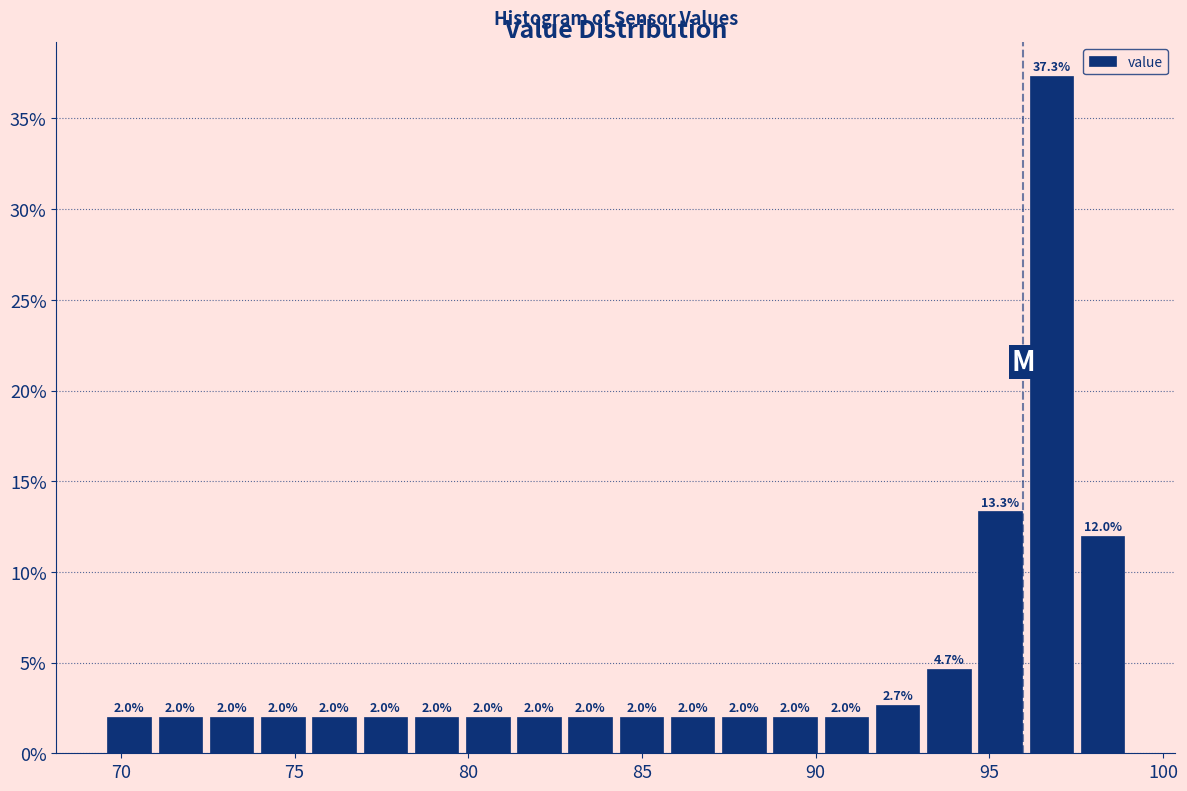

Around what value on the x-axis is the tallest bar? Give the approximate position of its centre, as read against the axis.

97.0